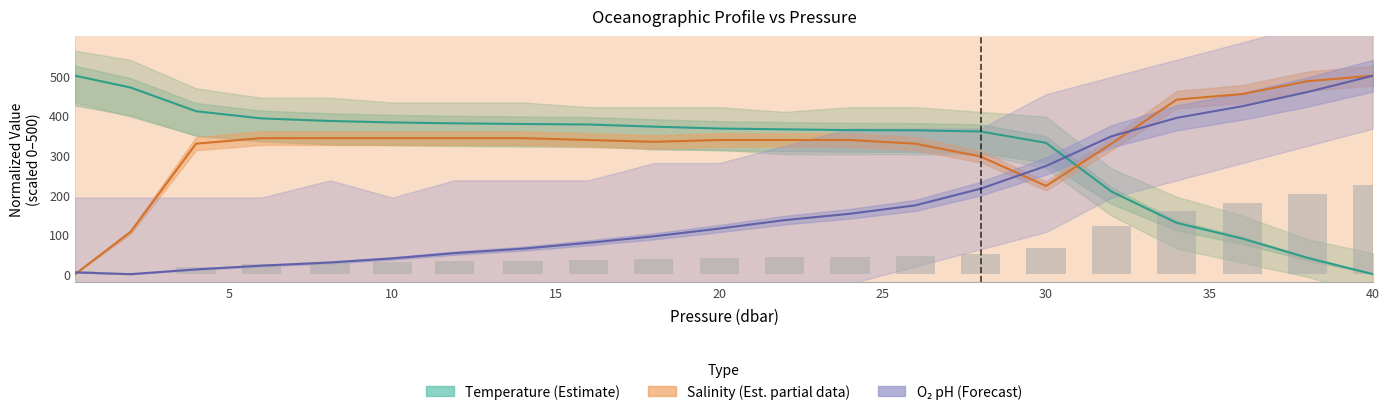

Reading left to right, transcribe all the data shown in this chart.

Temperature (Estimate): 500.0	470.1	410.5	392.3	385.9	382.2	379.9	378.3	377.0	371.6	366.9	364.8	362.8	362.4	359.4	330.8	208.1	129.0	89.7	41.0	0.0
Salinity (Est. partial data): 0.0	106.5	328.7	342.6	342.6	342.6	342.6	342.6	338.0	333.3	338.0	338.0	338.0	328.7	296.3	222.2	328.7	439.8	453.7	486.1	500.0
O₂ pH (Forecast): 4.5	0.0	11.9	21.4	29.4	39.6	52.9	64.2	79.0	95.2	114.8	136.1	152.1	173.3	215.3	272.5	347.3	393.8	423.1	458.8	500.0
O₂ T (raw): 8.4	0.0	19.1	26.3	29.2	31.1	32.6	34.0	35.1	38.1	40.8	42.8	44.4	46.2	49.7	64.9	121.8	159.0	178.4	202.1	225.0